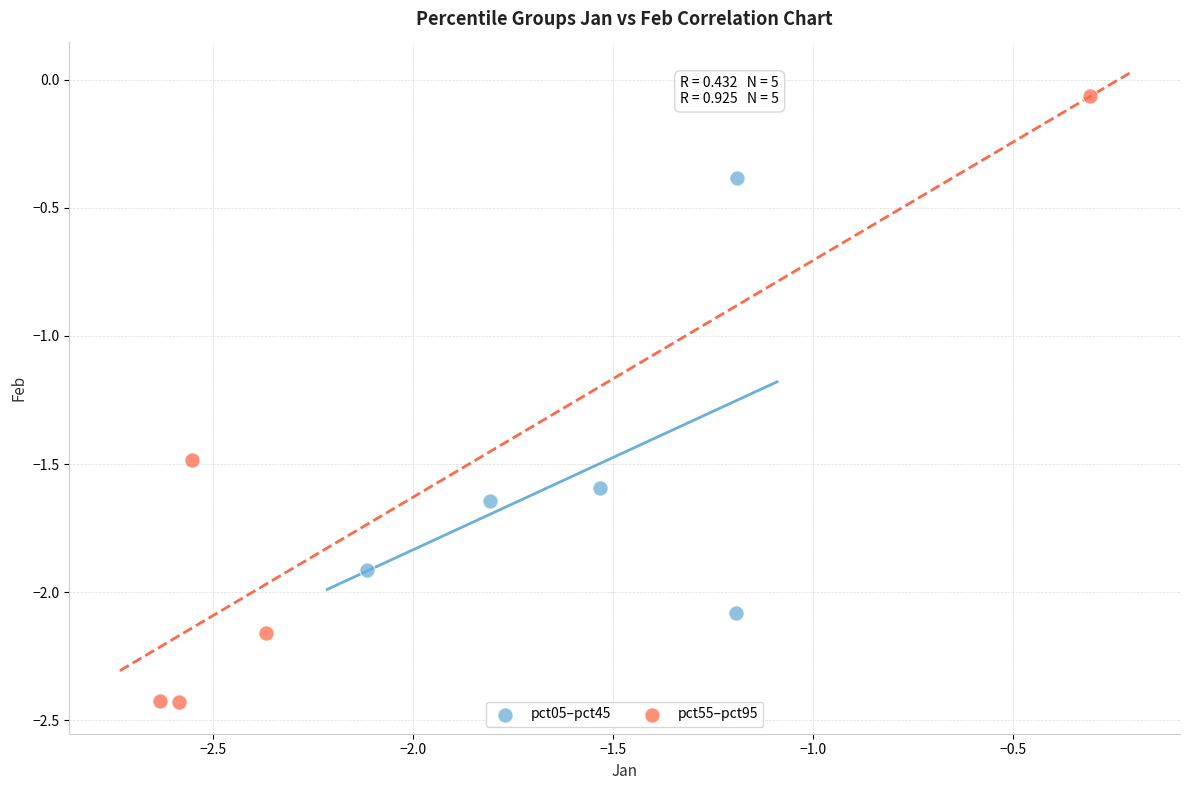

Which series contains the highest Y value?

pct55–pct95